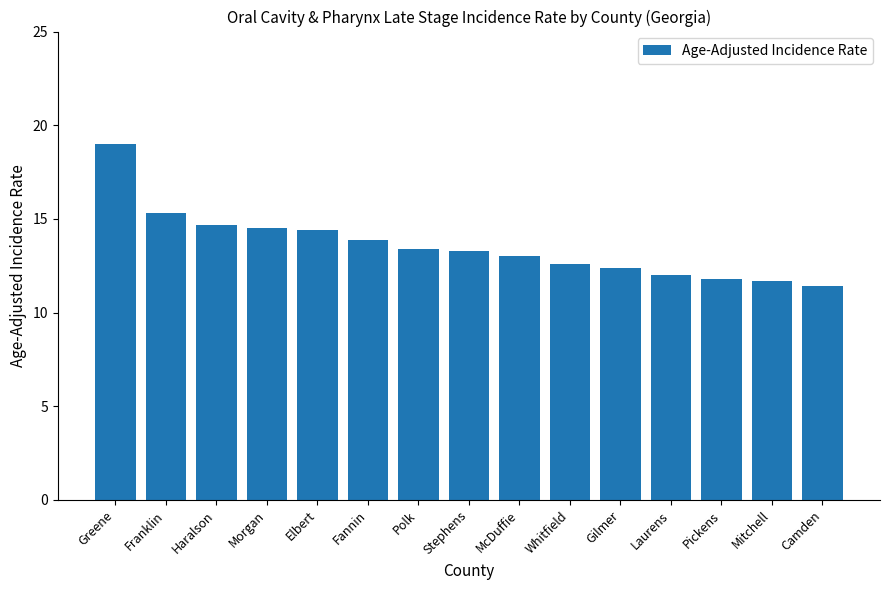

What is the average value?

13.6